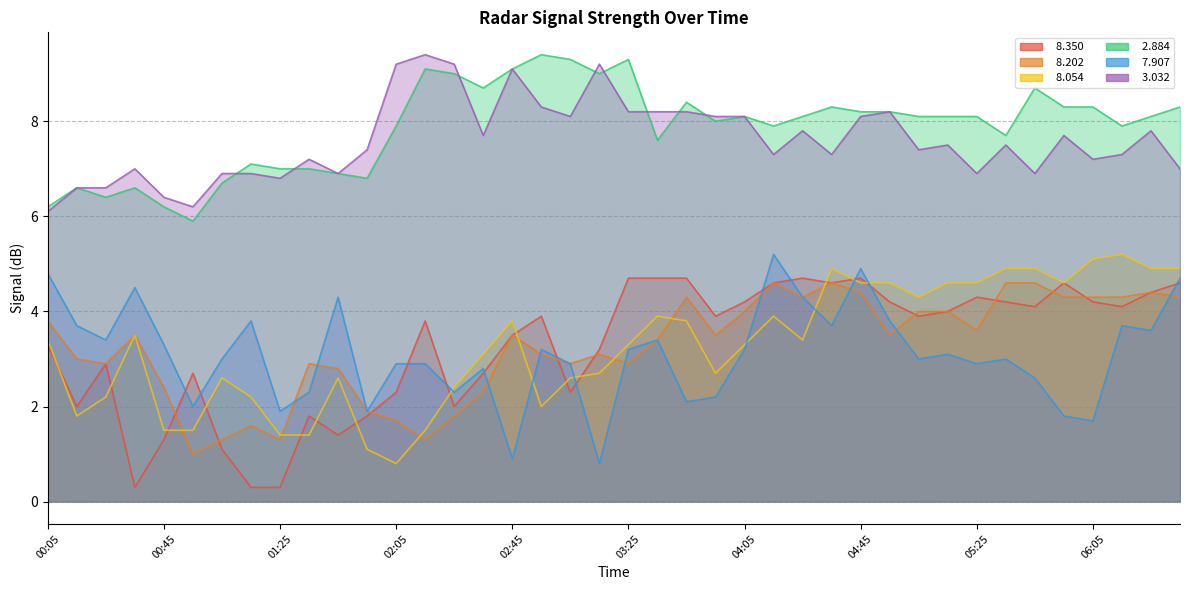

What is the difference between the second highest and second lowest values in the   3.032 series?

3.0